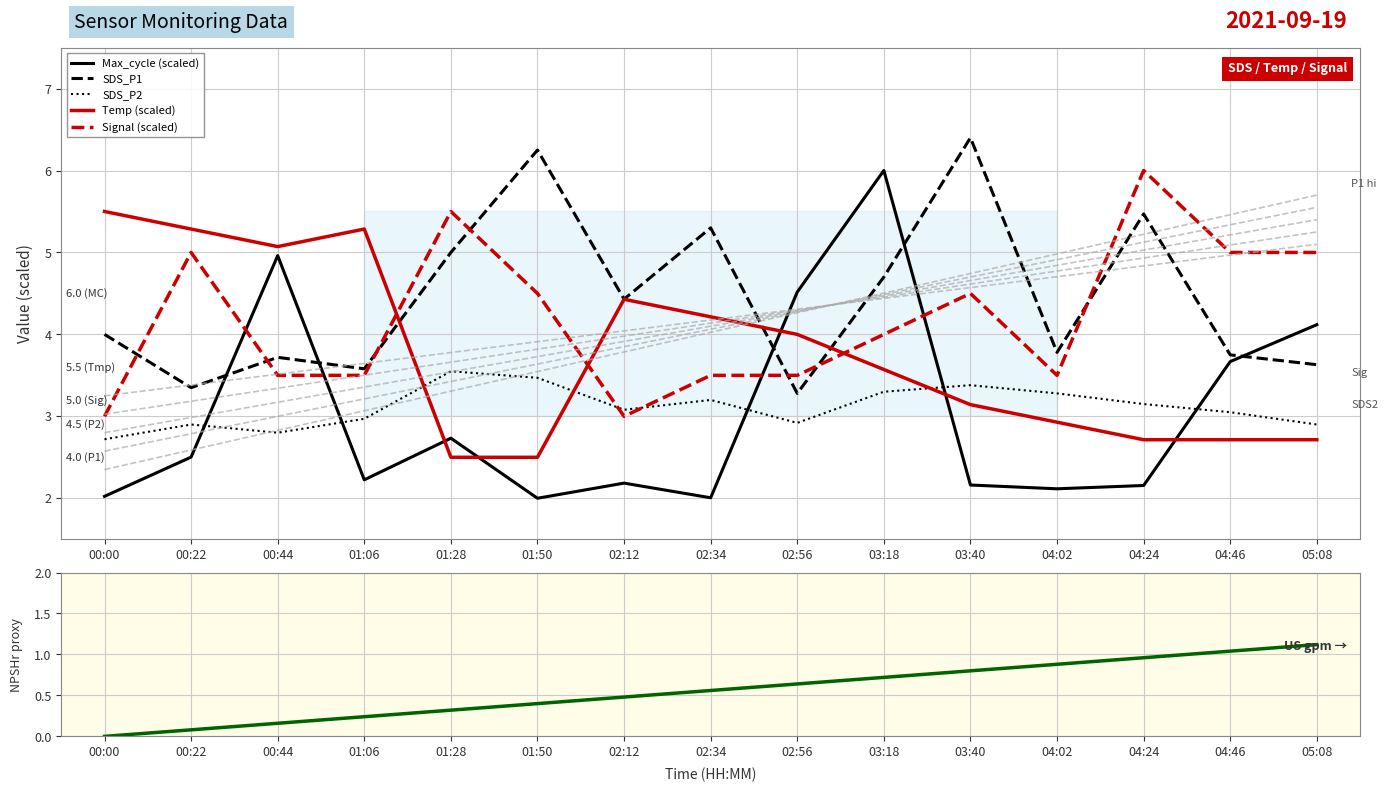

Where is the first local minimum for SDS_P2?

00:44